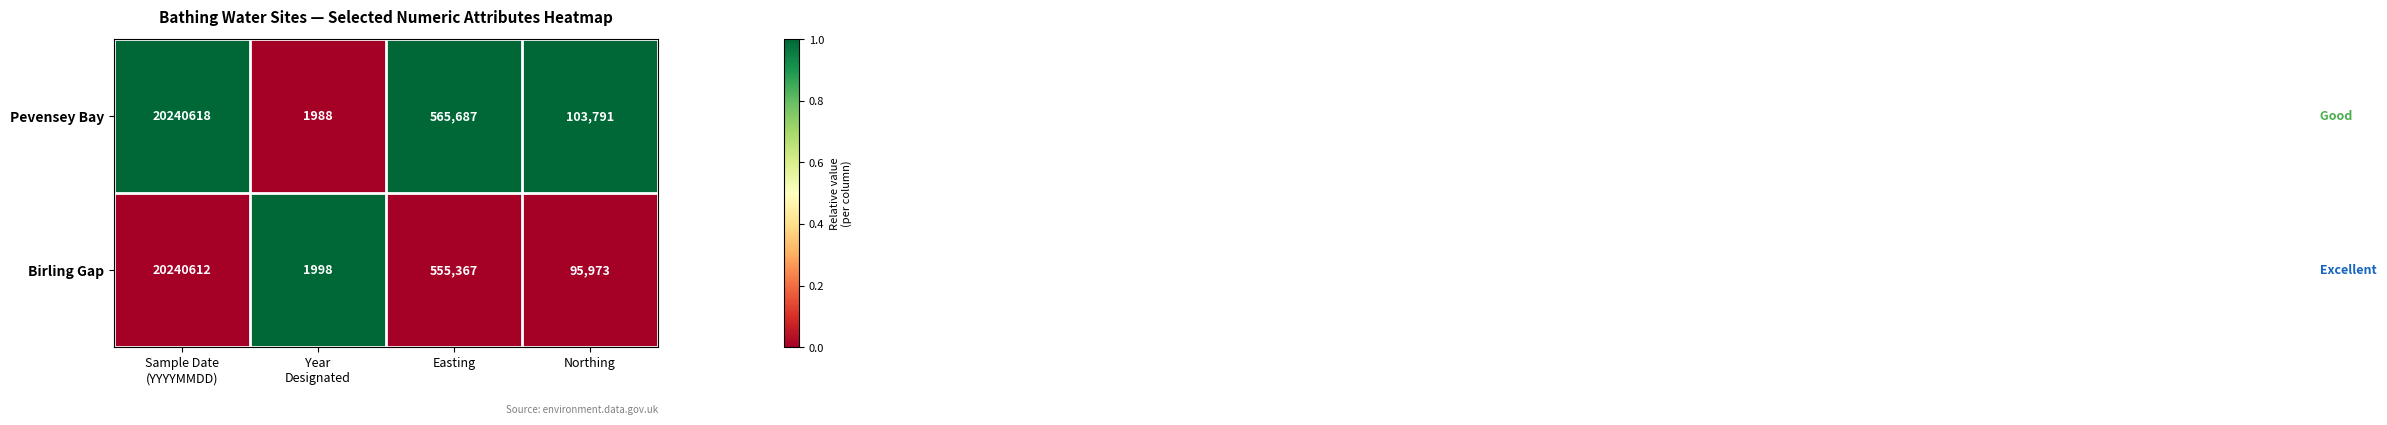

The value of Birling Gap at Easting is 169500. True or false?

False